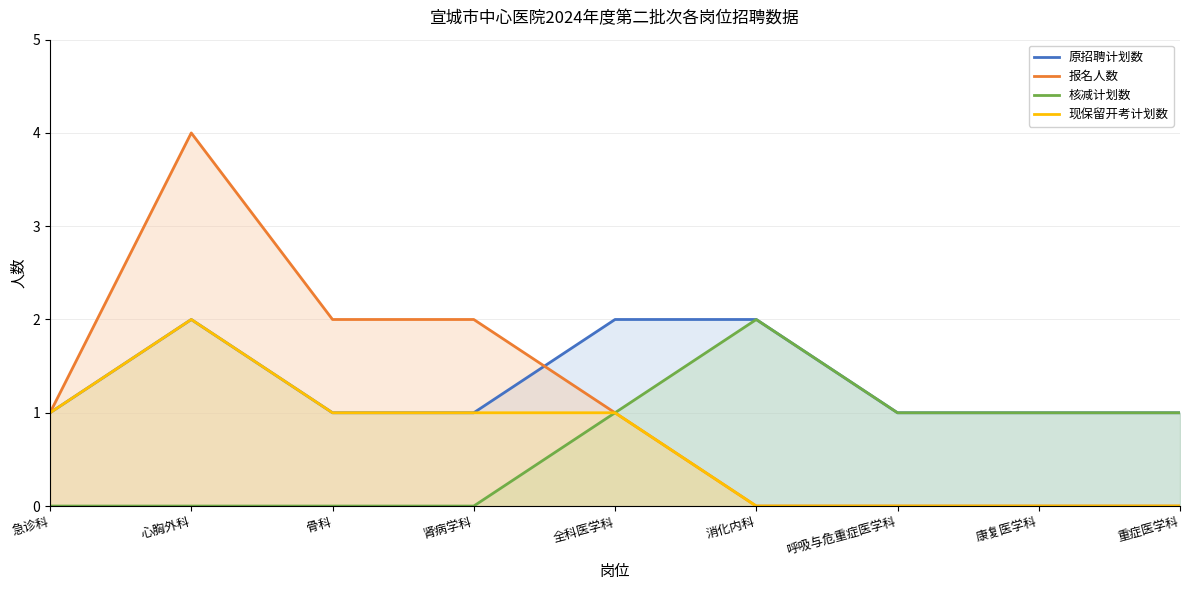

What is the difference between the 报名人数 values at 呼吸与危重症医学科 and 心胸外科?

4